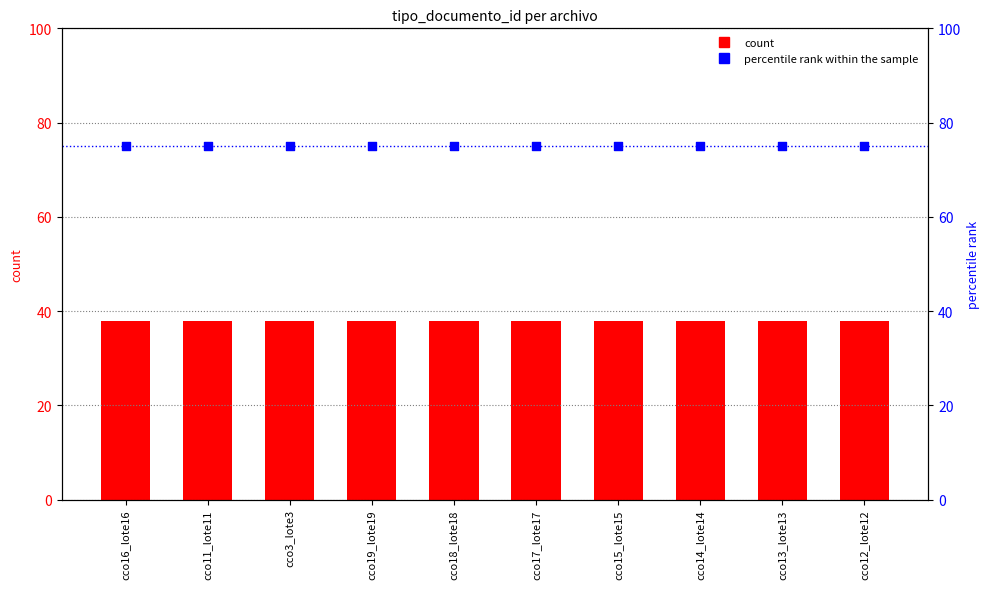

At which category is the sum across all series the highest?

cco16_lote16